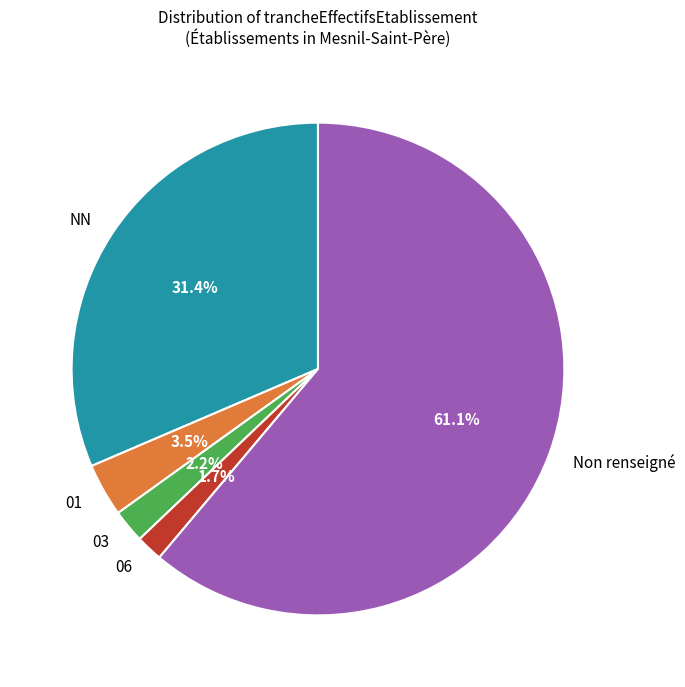

To the nearest percent, what portion does 03 represent?

2%